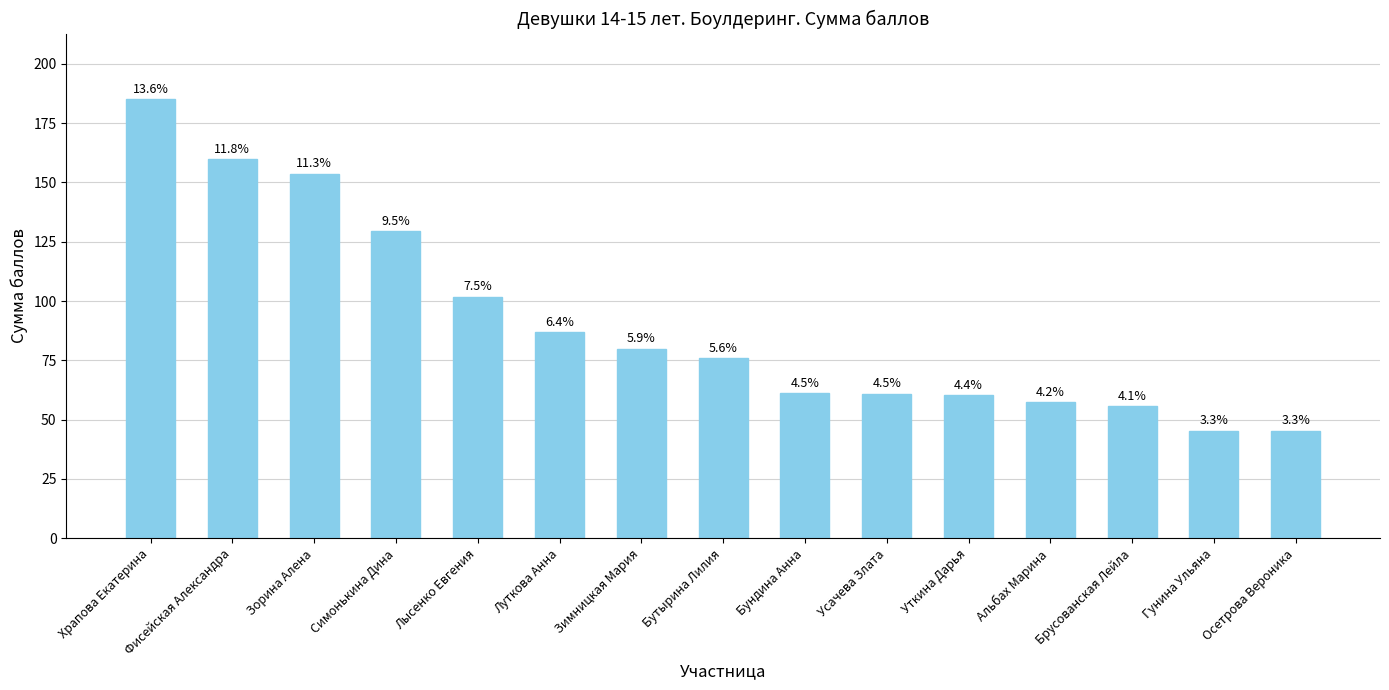

Does the chart contain any negative values?

No